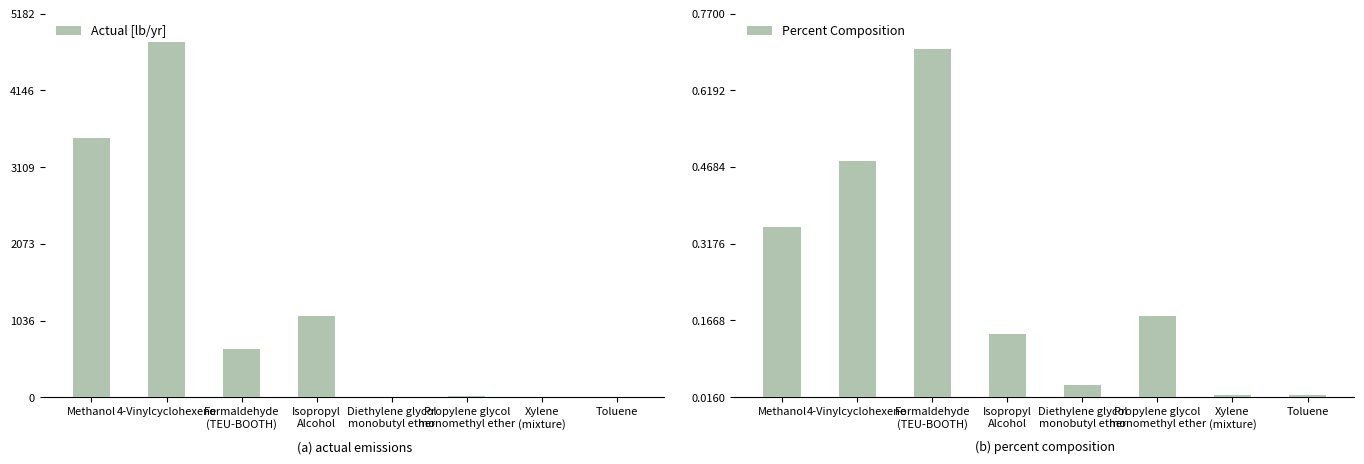

What position from the left is Toluene?

8